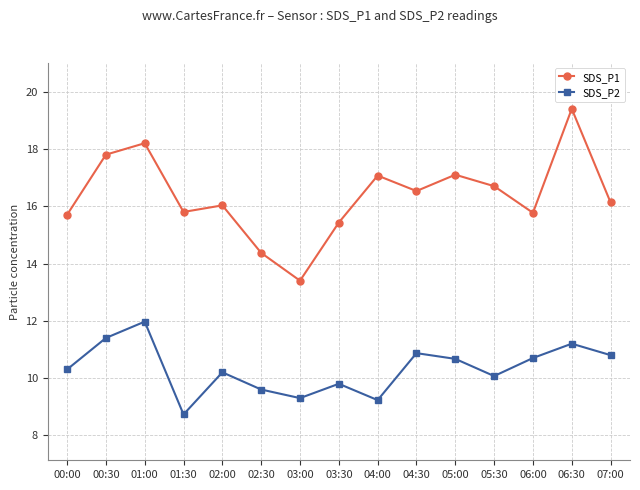

What is the value of the SDS_P2 point at the 14th from the left?

11.2